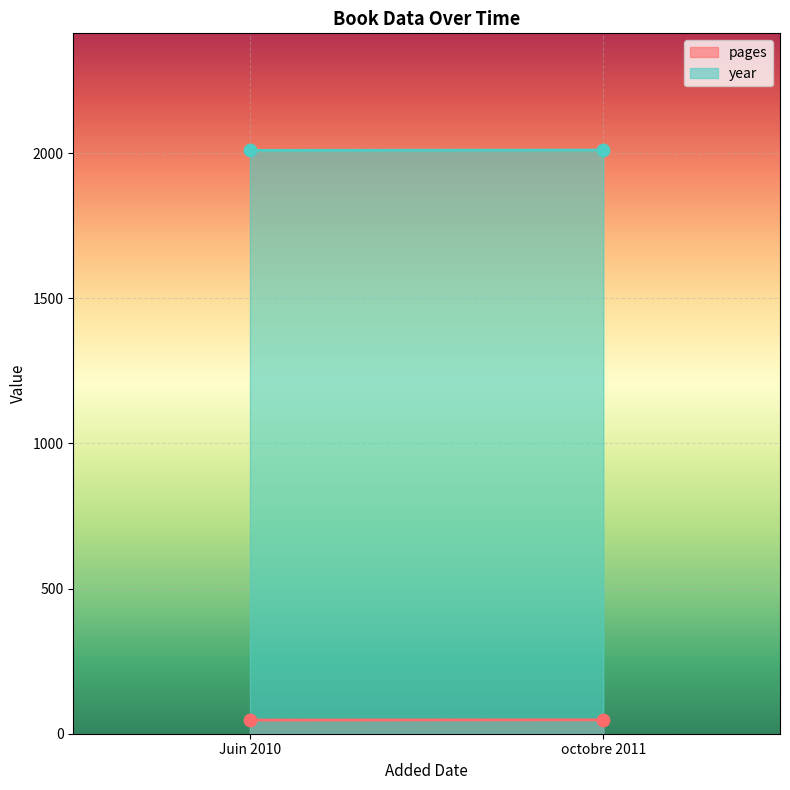

Which series reaches the minimum Y coordinate?

pages